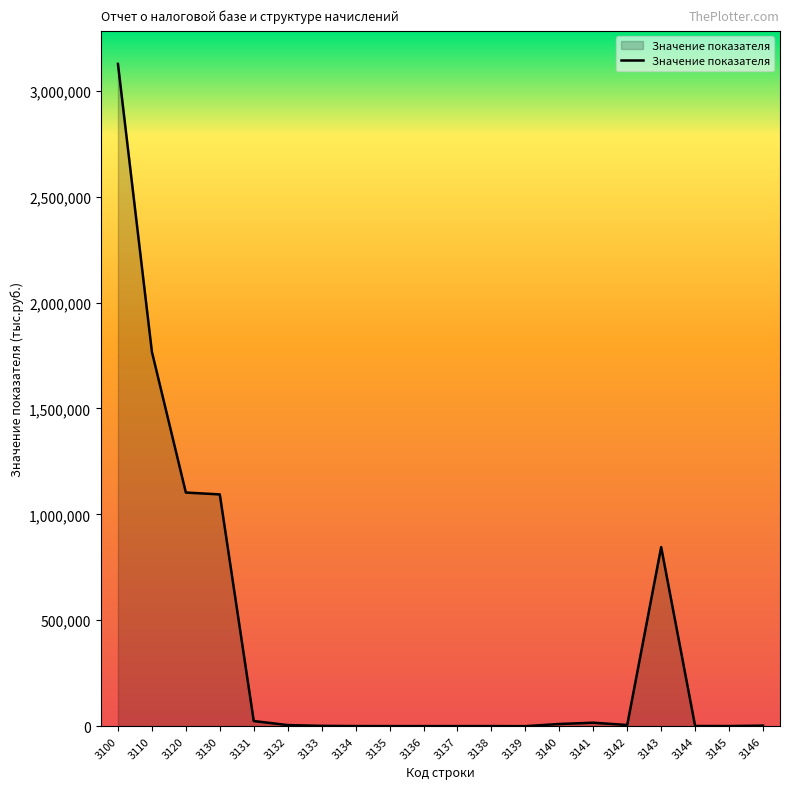

What is the maximum value shown in the chart?

3126829